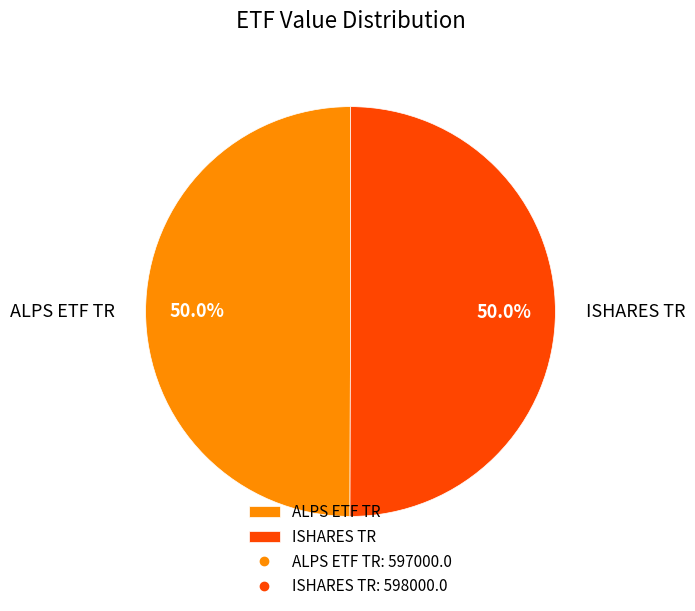

Count the number of slices in the pie.

2